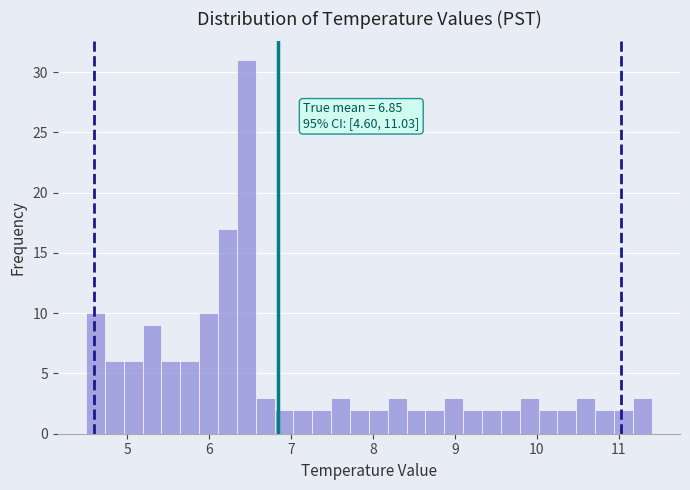

Around what value on the x-axis is the tallest bar? Give the approximate position of its centre, as read against the axis.

6.5